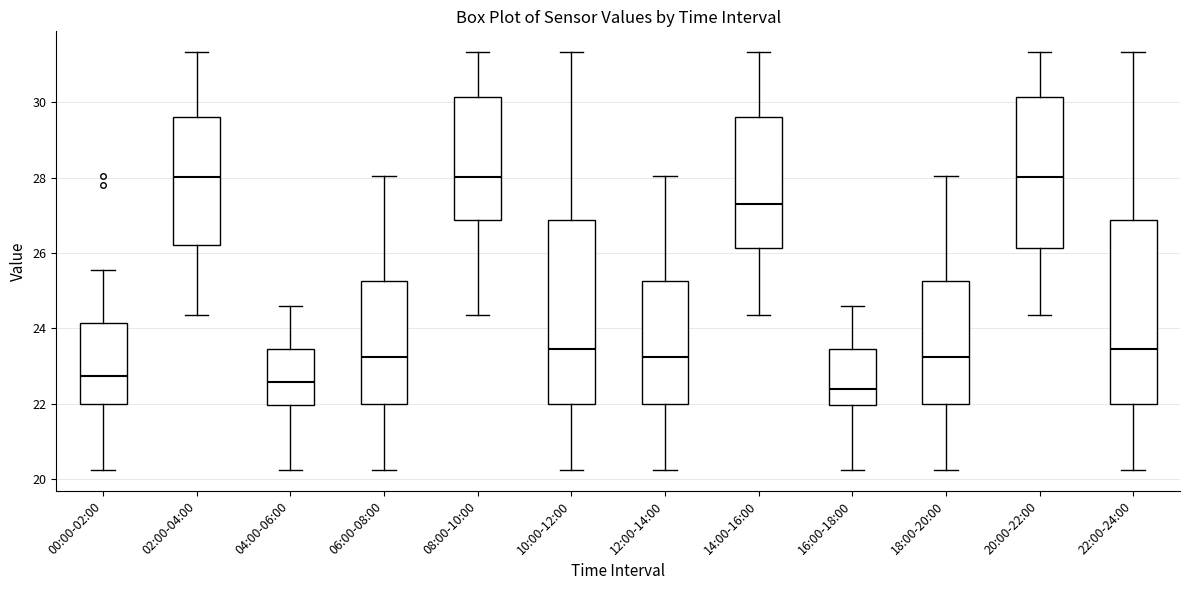

Reading left to right, transcribe this box plot: for each box, give where its median line is, the range the box spans, and where its two whiskers end, as read against the y-axis. The values are not printed on the chart, so give them approximately, as read against the axis.

00:00-02:00: median 22.8, box 22.0 to 24.2, whiskers 20.2 to 25.6
02:00-04:00: median 28.0, box 26.2 to 29.6, whiskers 24.4 to 31.4
04:00-06:00: median 22.6, box 22.0 to 23.4, whiskers 20.2 to 24.6
06:00-08:00: median 23.2, box 22.0 to 25.2, whiskers 20.2 to 28.0
08:00-10:00: median 28.0, box 26.8 to 30.2, whiskers 24.4 to 31.4
10:00-12:00: median 23.4, box 22.0 to 26.8, whiskers 20.2 to 31.4
12:00-14:00: median 23.2, box 22.0 to 25.2, whiskers 20.2 to 28.0
14:00-16:00: median 27.4, box 26.2 to 29.6, whiskers 24.4 to 31.4
16:00-18:00: median 22.4, box 22.0 to 23.4, whiskers 20.2 to 24.6
18:00-20:00: median 23.2, box 22.0 to 25.2, whiskers 20.2 to 28.0
20:00-22:00: median 28.0, box 26.2 to 30.2, whiskers 24.4 to 31.4
22:00-24:00: median 23.4, box 22.0 to 26.8, whiskers 20.2 to 31.4